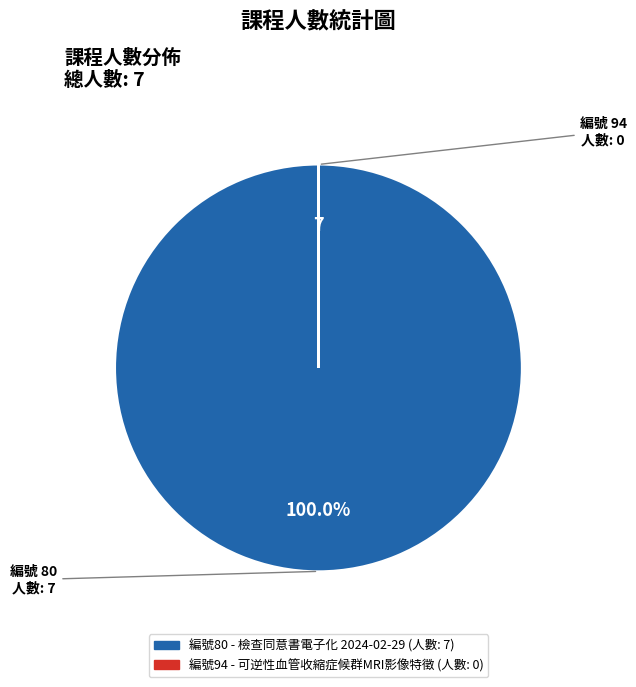

Is there a majority slice in this chart?

Yes